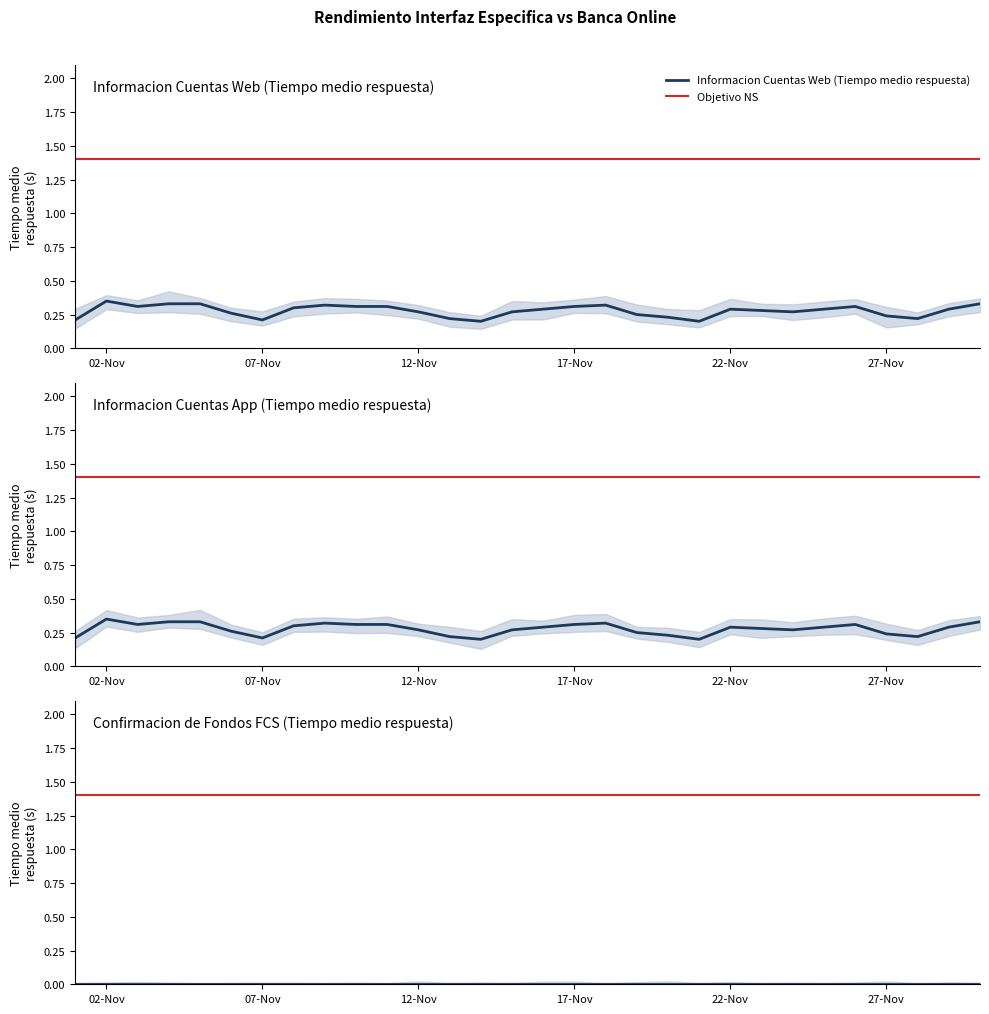

Does the chart display data point markers on the line(s)?

No